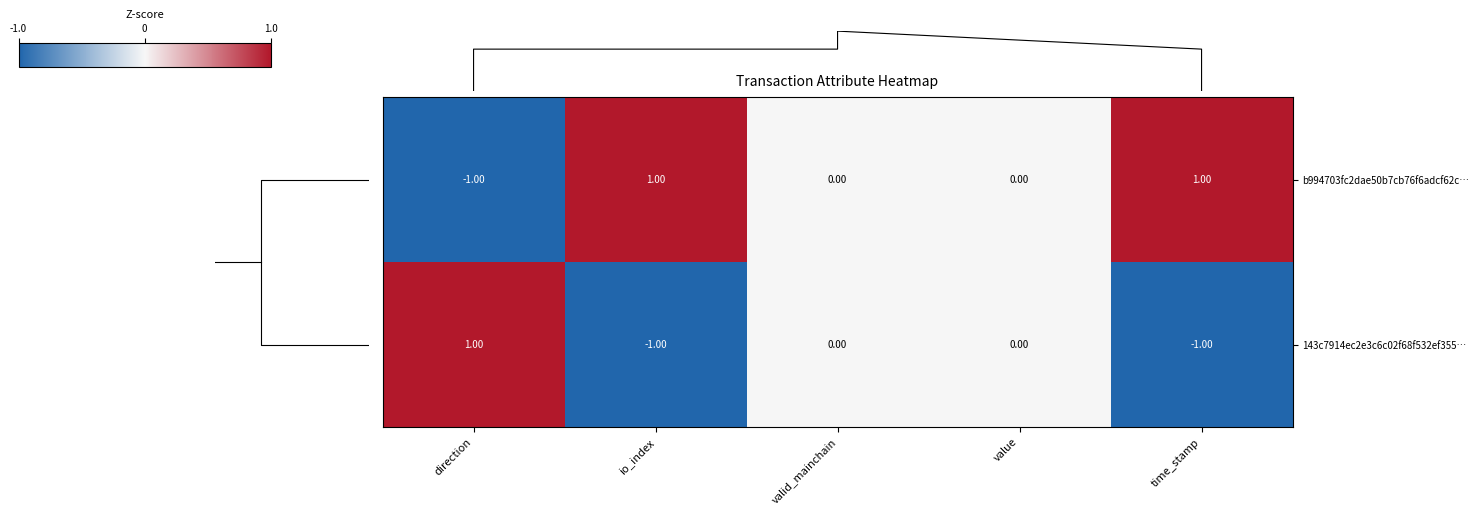

Reading right to left, transcribe all the data shown in this chart.

b994703fc2dae50b7cb76f6adcf62c…: time_stamp=1	value=0	valid_mainchain=0	io_index=1	direction=-1
143c7914ec2e3c6c02f68f532ef355…: time_stamp=-1	value=0	valid_mainchain=0	io_index=-1	direction=1